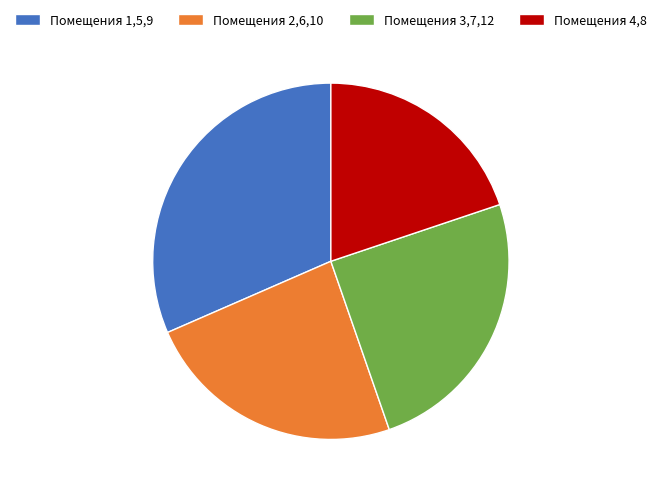

Which category has the biggest portion of the pie?

Помещения 1,5,9